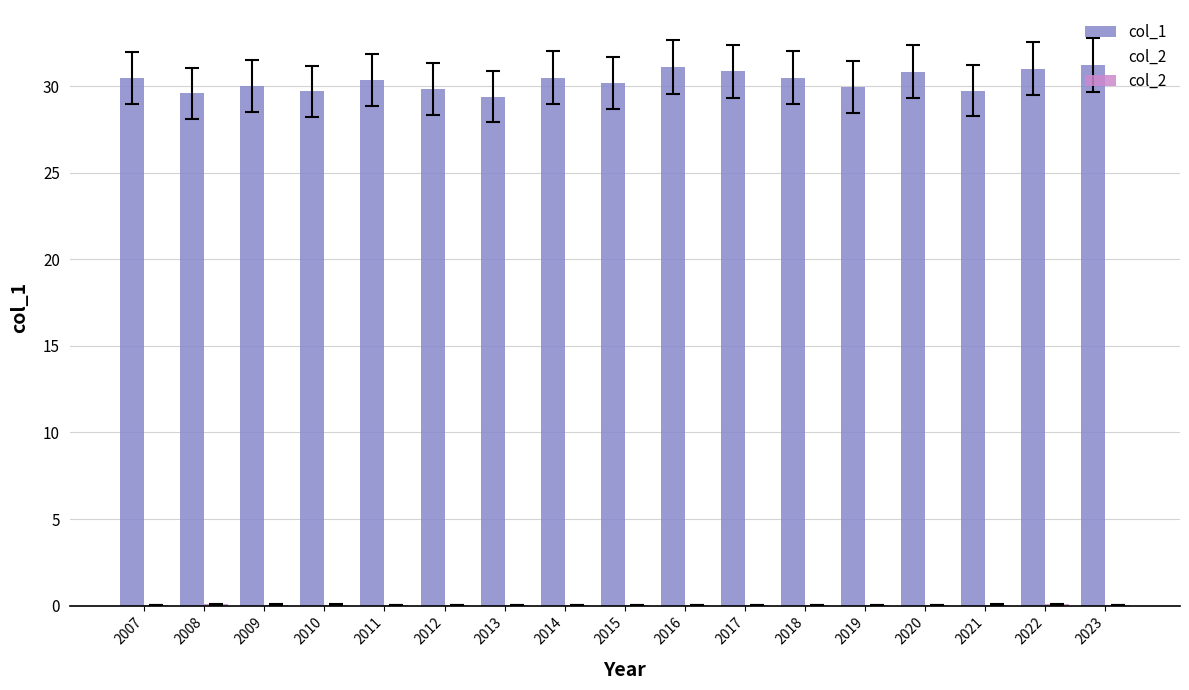

Reading right to left, what are all the values shown in this chart?

col_1: 2023=31.2	2022=31.0	2021=29.7	2020=30.8	2019=30.0	2018=30.5	2017=30.9	2016=31.1	2015=30.2	2014=30.5	2013=29.4	2012=29.9	2011=30.3	2010=29.7	2009=30.0	2008=29.6	2007=30.5
col_2: 2023=0.0	2022=0.1	2021=0.1	2020=0.0	2019=0.0	2018=0.0	2017=0.0	2016=0.0	2015=0.0	2014=0.0	2013=0.0	2012=0.0	2011=0.0	2010=0.1	2009=0.1	2008=0.1	2007=0.0